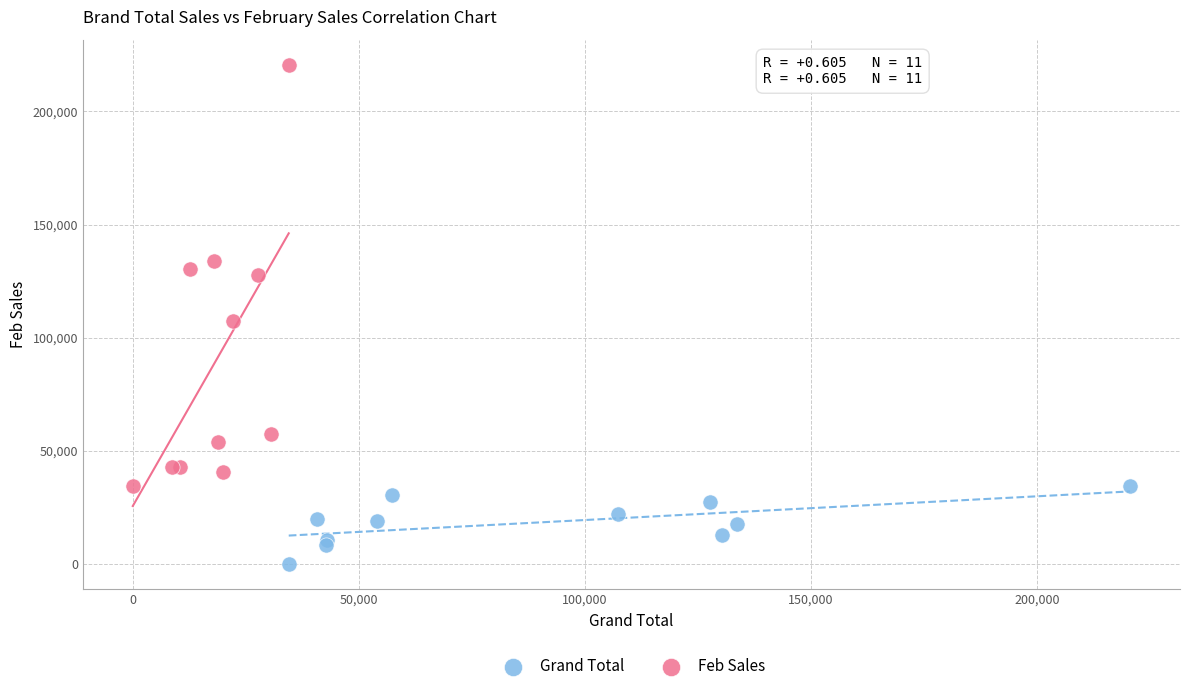

Which series has the largest Y range (max minus min)?

Feb Sales